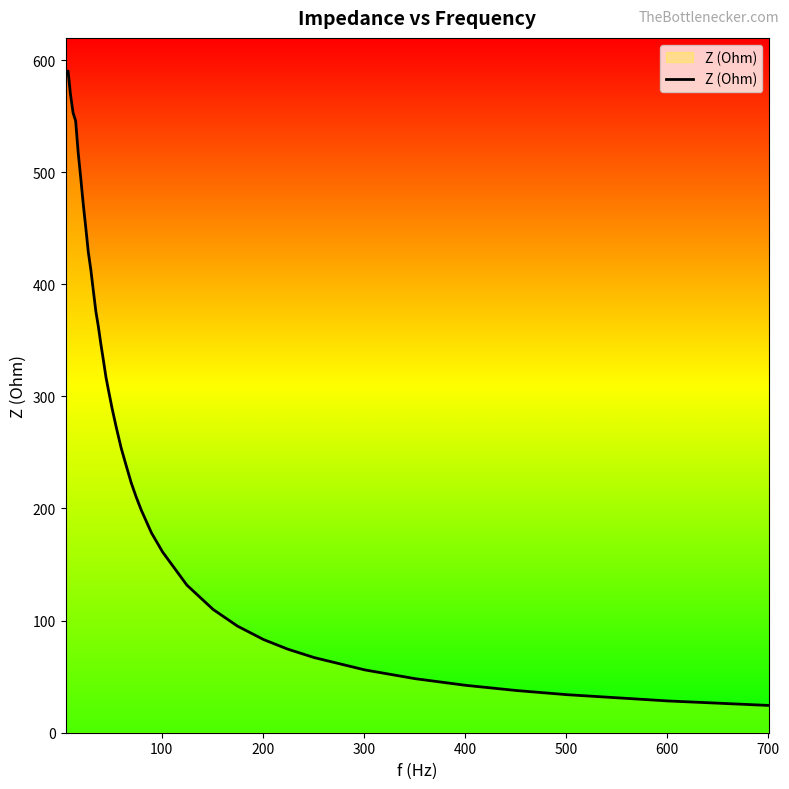

What is the maximum value shown in the chart?

590.2